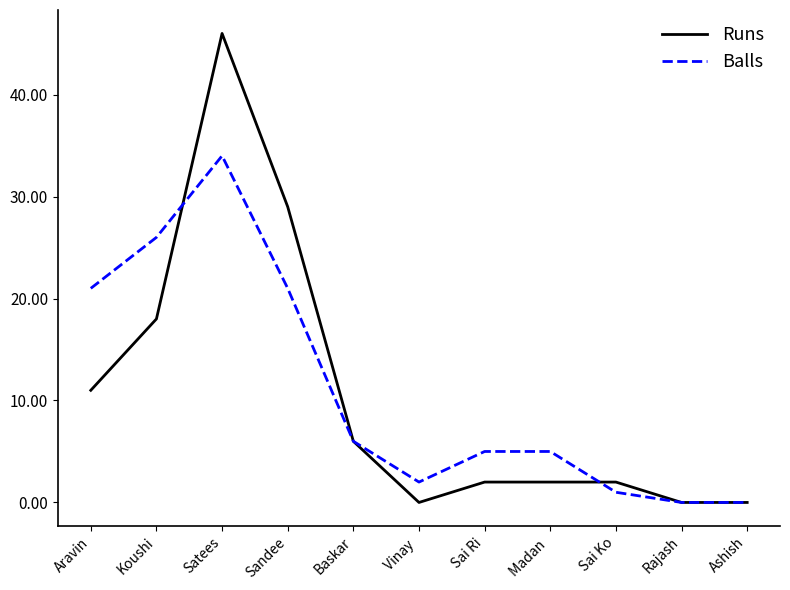

True or false: Runs and Balls cross at least once.

True